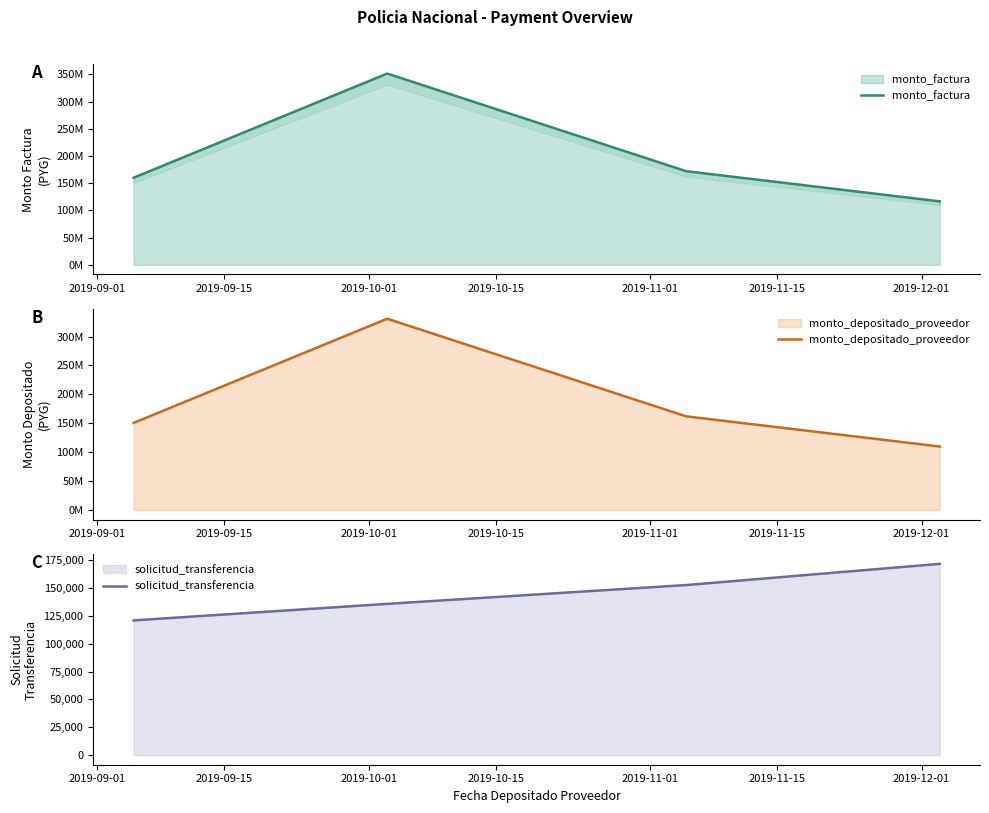

Between 2019-09-01 and 2019-10-01, which series saw the biggest shift?

monto_factura